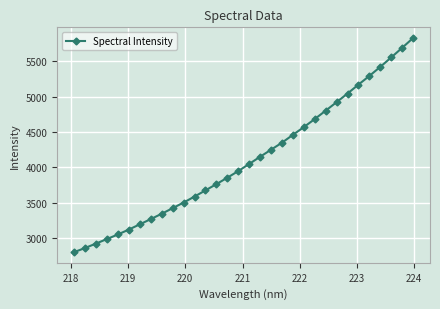

Reading left to right, list all the values displayed in this chart.

2805.4	2863.9	2926.6	2990.3	3054.7	3124.1	3197.9	3271.4	3347.2	3425.6	3505.2	3589.3	3677.1	3765.1	3855.7	3949.4	4050.1	4151.4	4250.9	4350.1	4460.7	4570.0	4683.8	4802.2	4922.1	5043.8	5169.8	5292.2	5420.3	5553.3	5688.9	5826.9